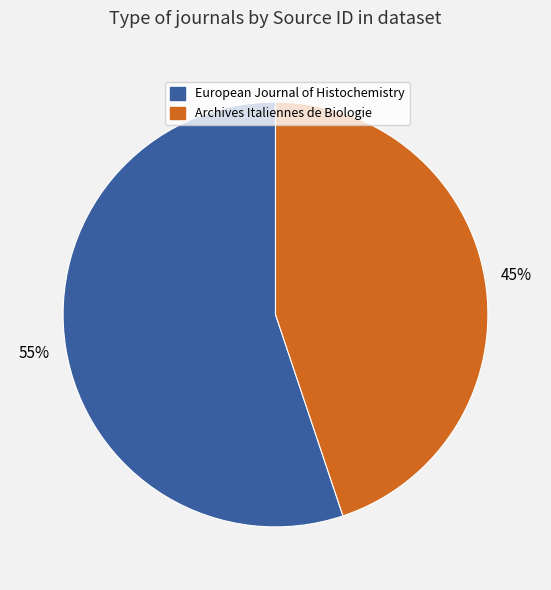

To the nearest percent, what percentage of the pie is European Journal of Histochemistry?

55%